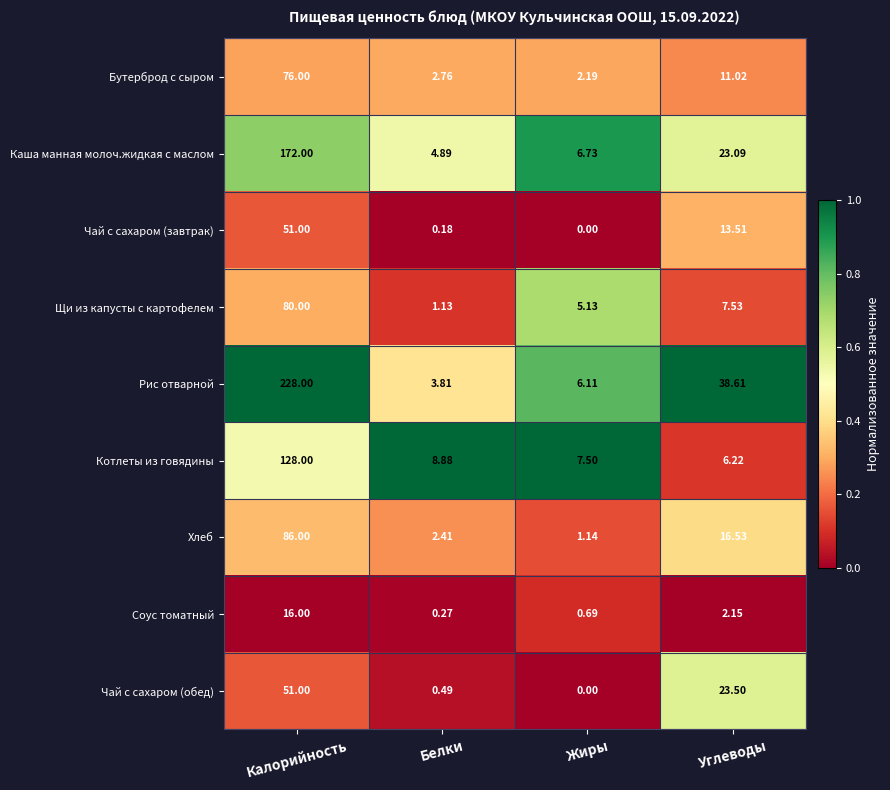

Which label corresponds to the smallest value in the chart?

Жиры